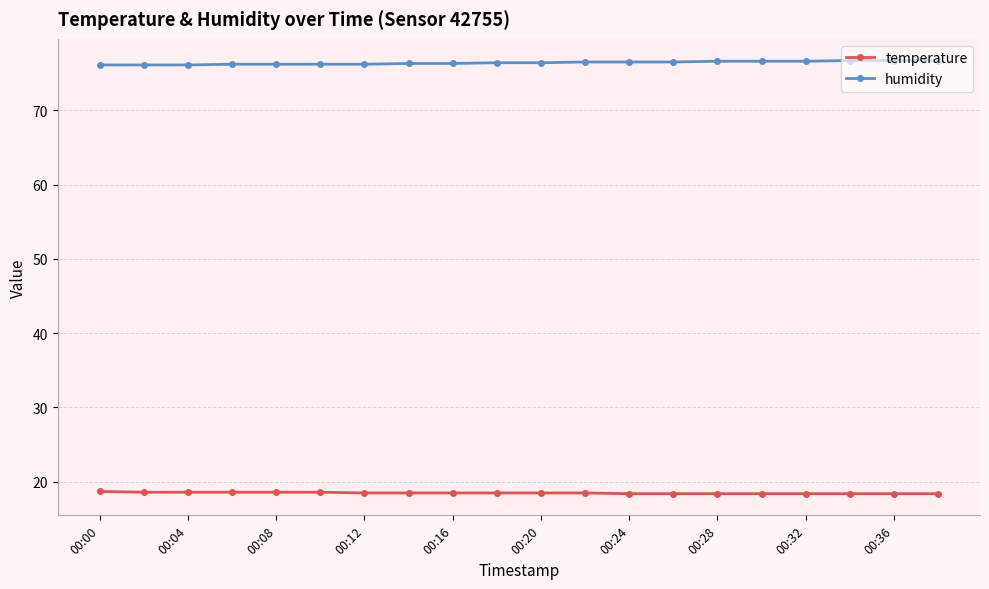

What is the value of the humidity point at the 20th from the left?

76.7